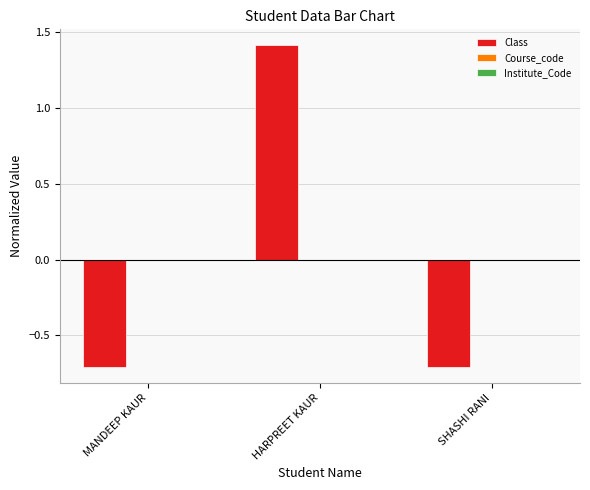

Are the bars horizontal?

No